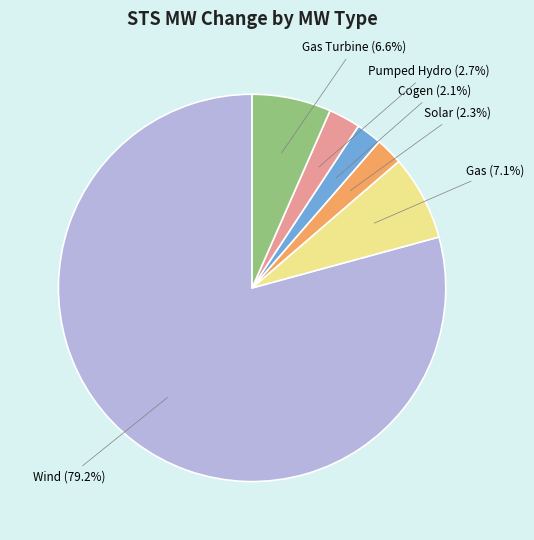

Does any single category account for the majority?

Yes